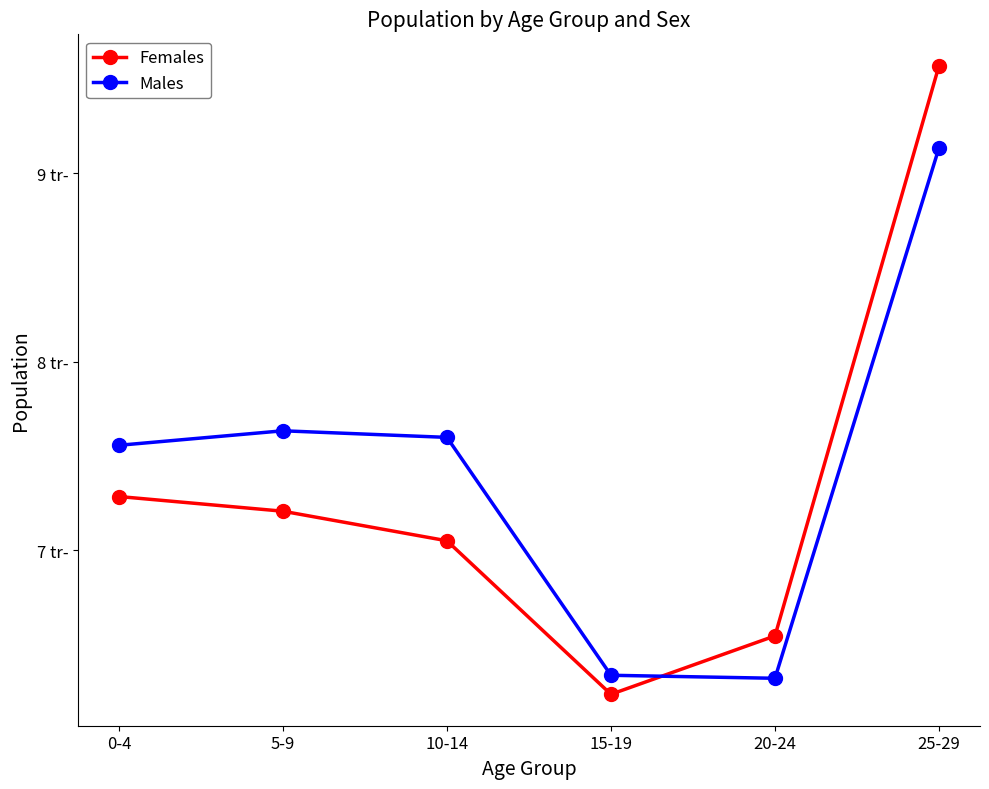

What is the average value of the Females series?

7316